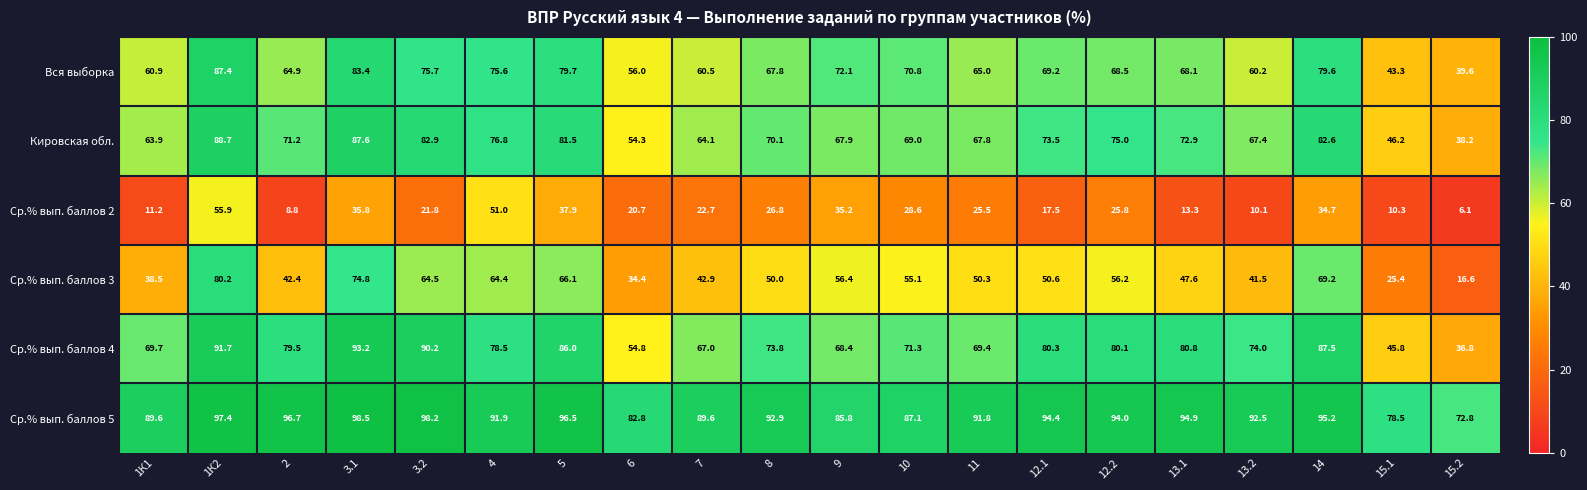

How many data points does each series have?

20